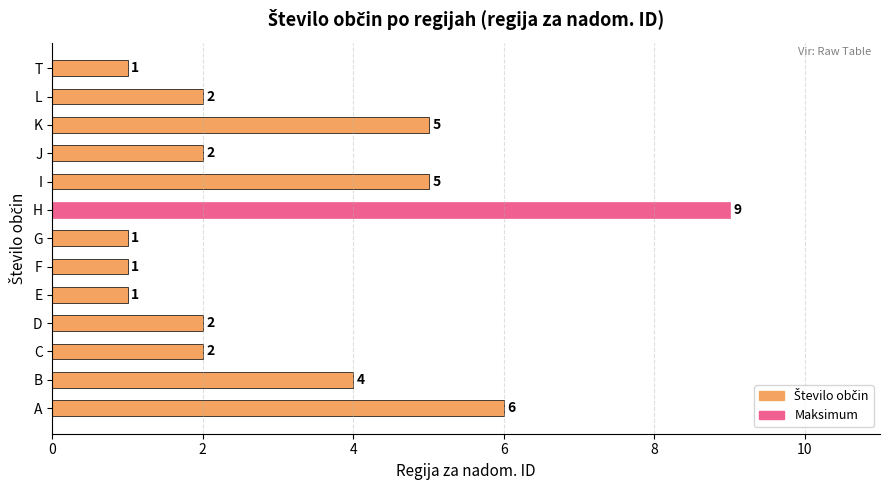

Approximately how many times larger is the value at D compared to F?

2.0